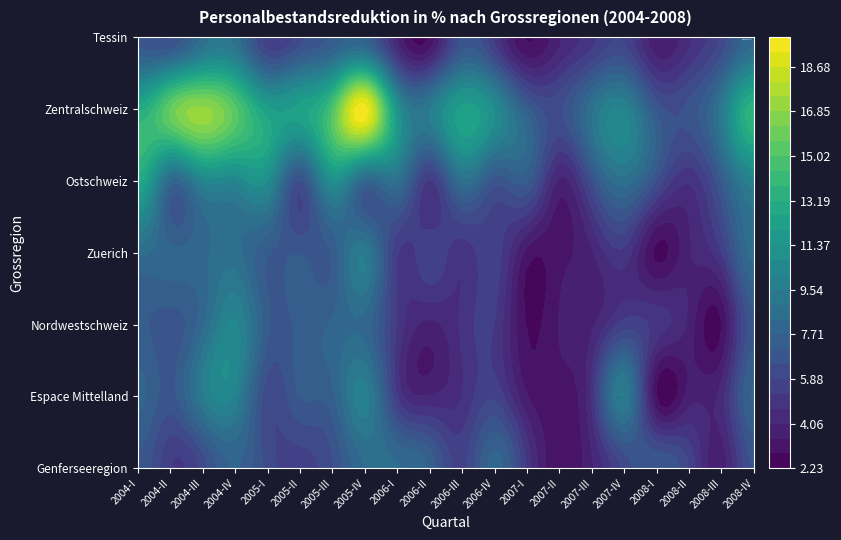

Reading left to right, list all the values displayed in this chart.

Genferseeregion: 7.0	5.3	6.1	7.8	6.2	5.6	6.4	8.4	8.4	7.6	5.7	8.0	5.1	3.0	3.9	6.1	7.1	5.8	3.7	6.6
Espace Mittelland: 7.9	6.8	9.5	9.9	6.1	7.1	7.5	9.8	5.3	4.1	4.7	5.7	3.5	3.2	4.8	9.6	2.8	3.7	4.3	7.8
Nordwestschweiz: 7.2	6.8	8.2	10.3	7.2	7.3	7.8	8.1	5.2	3.9	4.8	5.2	2.8	3.5	3.9	5.5	5.0	3.9	2.8	6.9
Zuerich: 8.5	7.9	8.2	8.6	7.2	7.0	7.2	9.4	5.3	5.7	4.9	5.6	3.2	3.2	4.0	5.1	2.7	4.0	5.3	8.6
Ostschweiz: 12.8	8.1	10.1	10.3	10.7	6.4	10.9	7.9	8.7	5.1	8.6	6.8	7.2	3.9	6.5	8.7	6.5	4.8	7.2	9.9
Zentralschweiz: 13.0	15.7	17.1	15.2	12.1	12.3	14.9	19.8	11.1	9.5	12.2	10.7	7.4	6.3	8.7	10.0	6.9	6.7	9.2	13.6
Tessin: 6.8	6.4	8.4	8.6	5.4	6.2	7.1	7.5	4.0	2.9	6.6	5.1	2.8	3.9	5.0	5.8	3.6	4.5	6.0	8.1